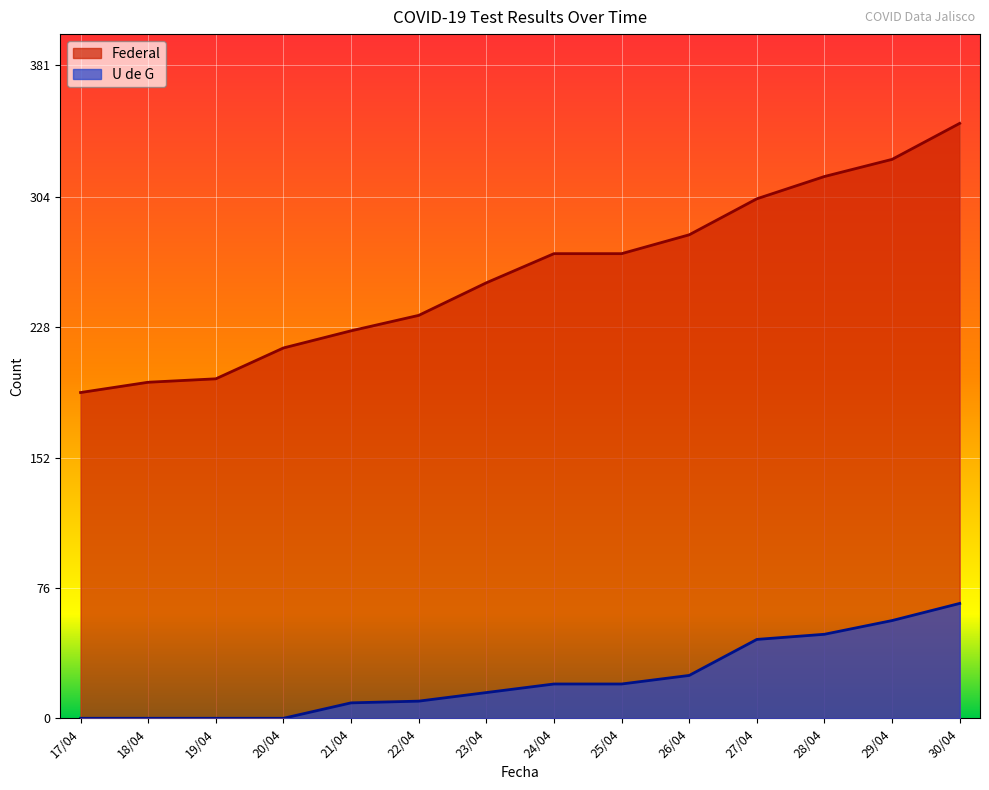

What are all the series names shown in the legend?

Federal, U de G